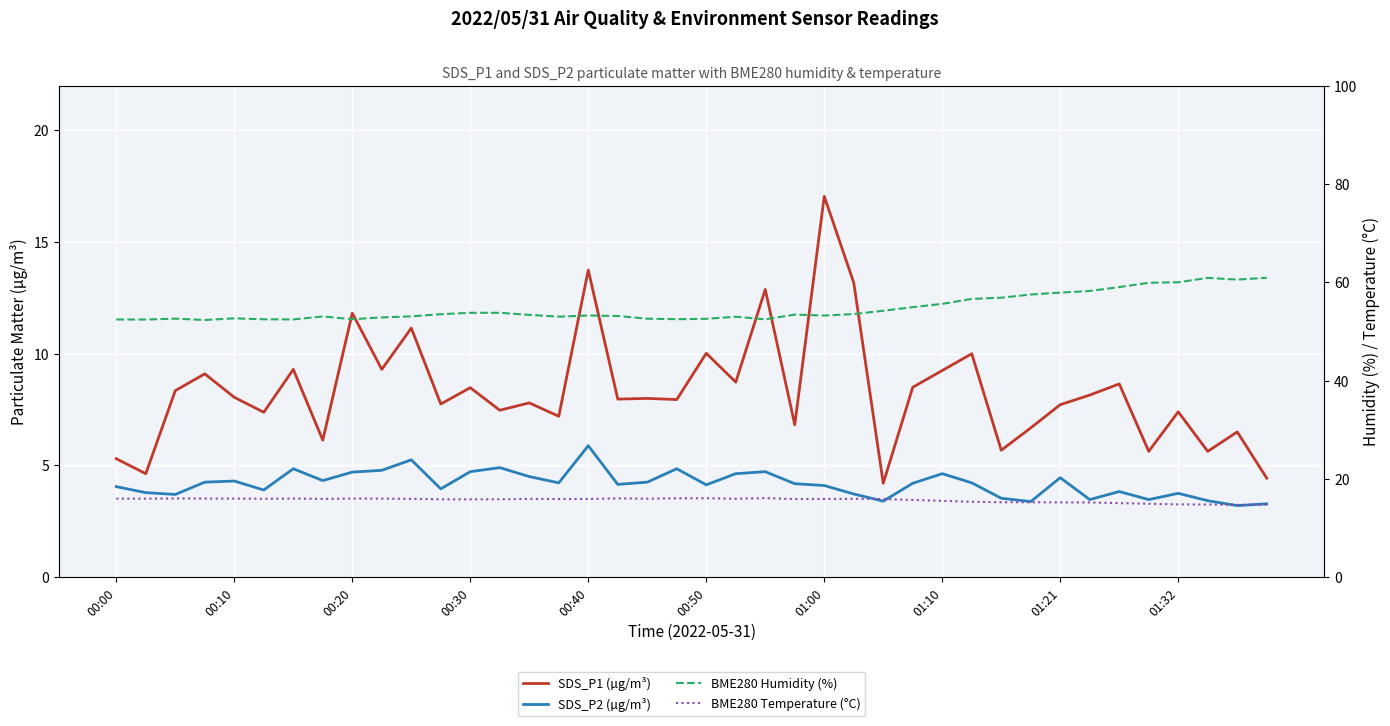

Is the value of BME280 Temperature (°C) at 01:32 greater than the value of BME280 Humidity (%) at 00:50?

No